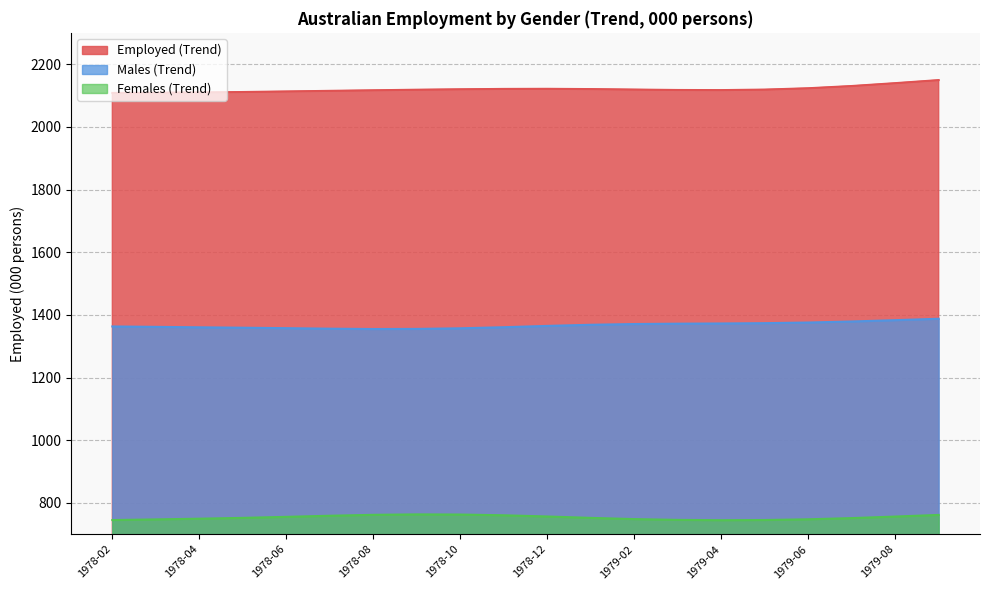

What are all the series names shown in the legend?

Employed (Trend), Males (Trend), Females (Trend)